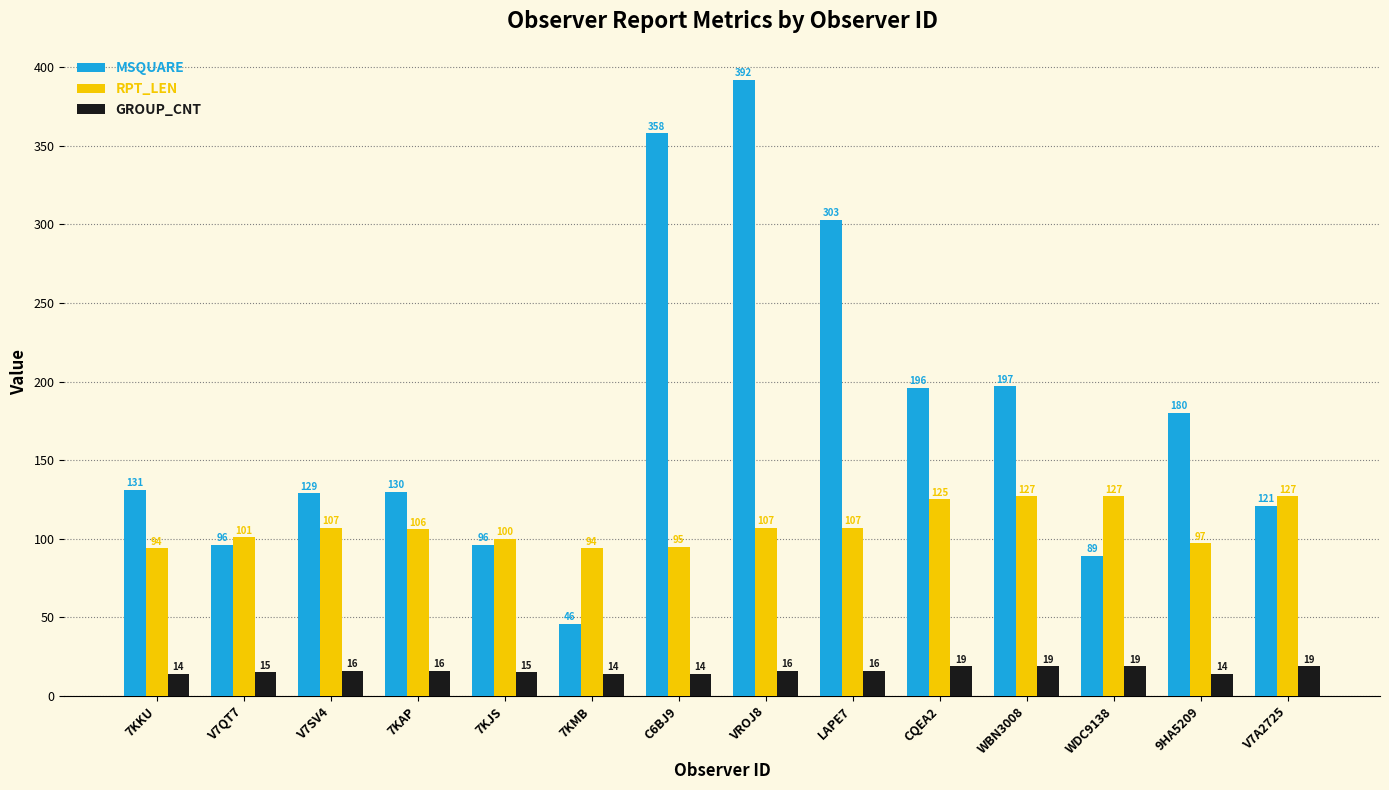

What is the lowest value of the RPT_LEN series?

94